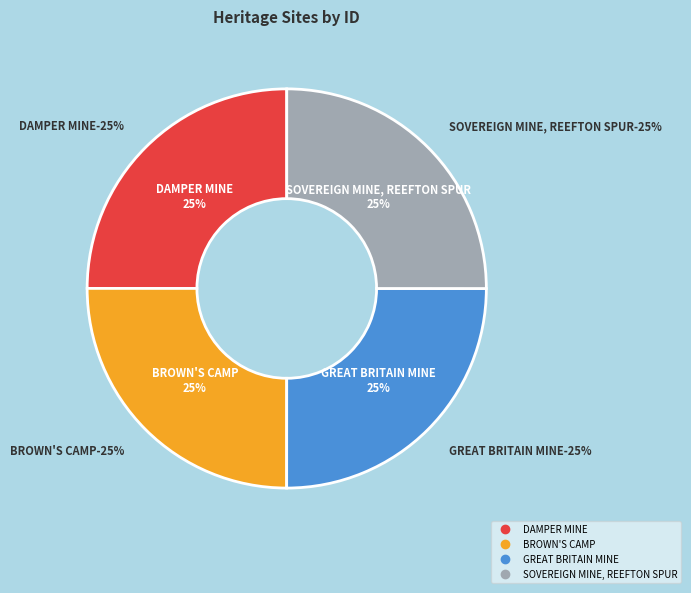

True or false: BROWN'S CAMP accounts for 34% of the total.

False